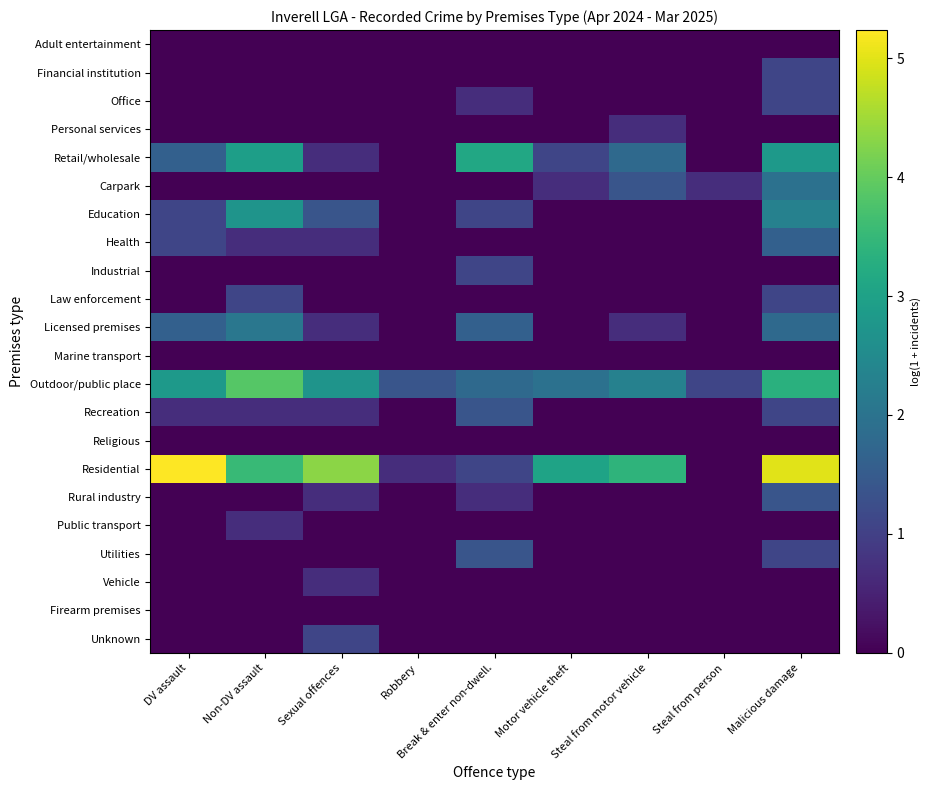

Which series changed the most between Sexual offences and Steal from person?

Residential